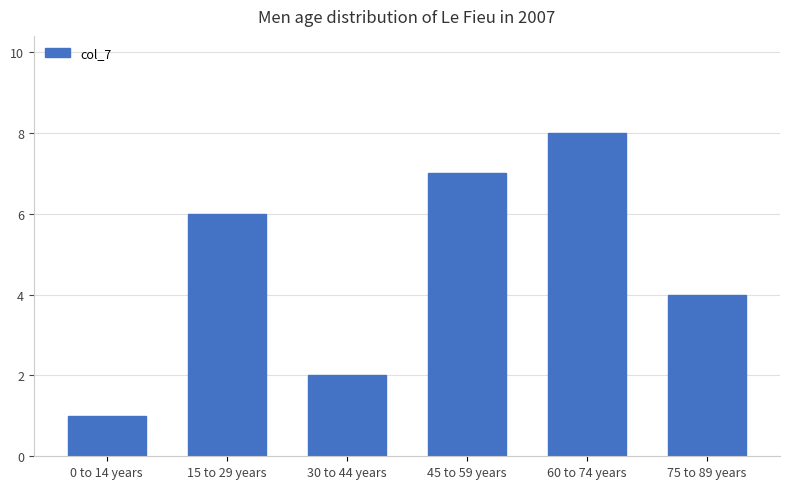

What is the ratio of the value at 60 to 74 years to the value at 45 to 59 years?

1.1